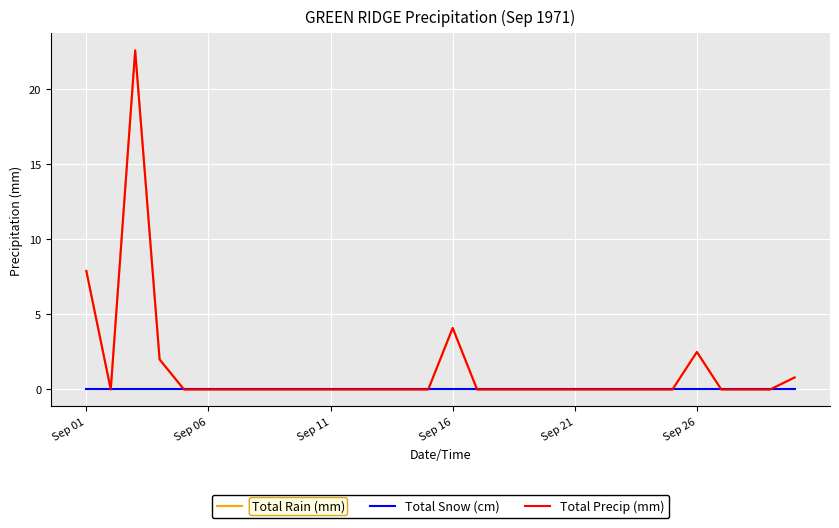

Does the chart display data point markers on the line(s)?

No